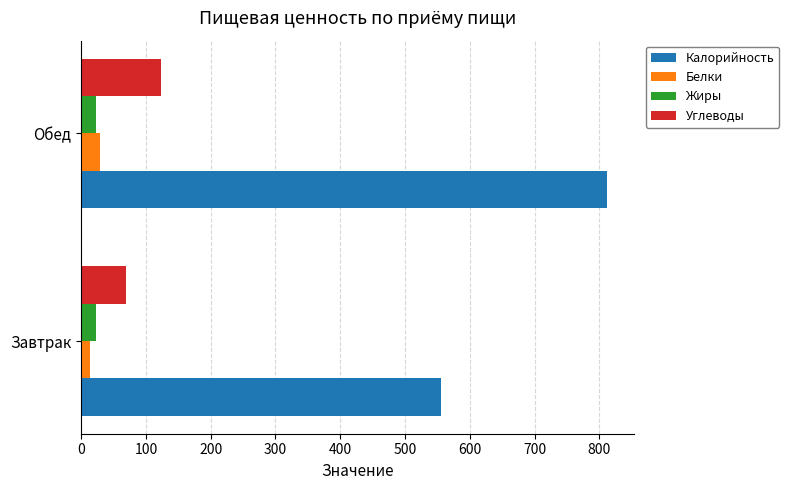

Which series has the widest spread of values?

Калорийность